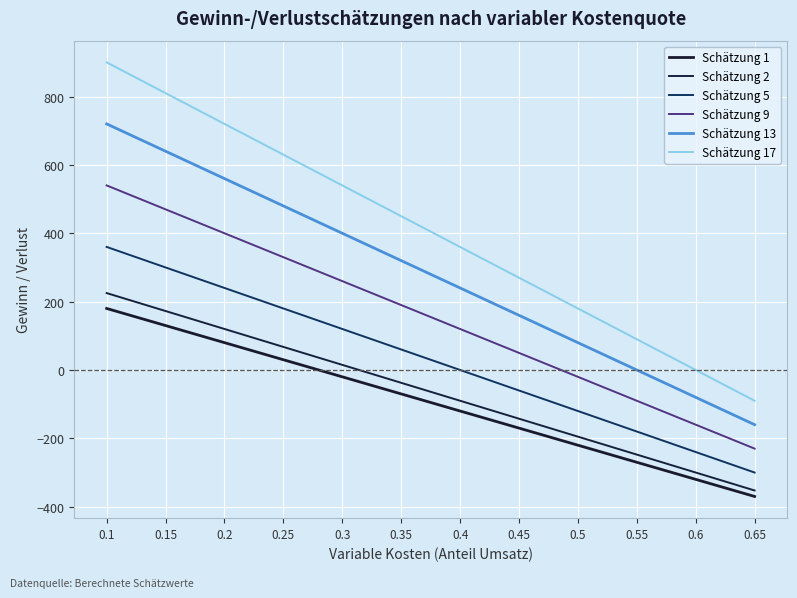

What position from the left is 0.4?

7